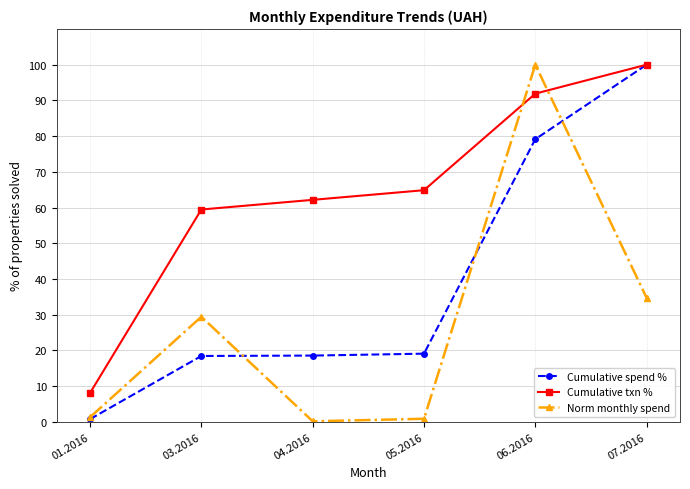

How many data points in Cumulative txn % are above 64?

3